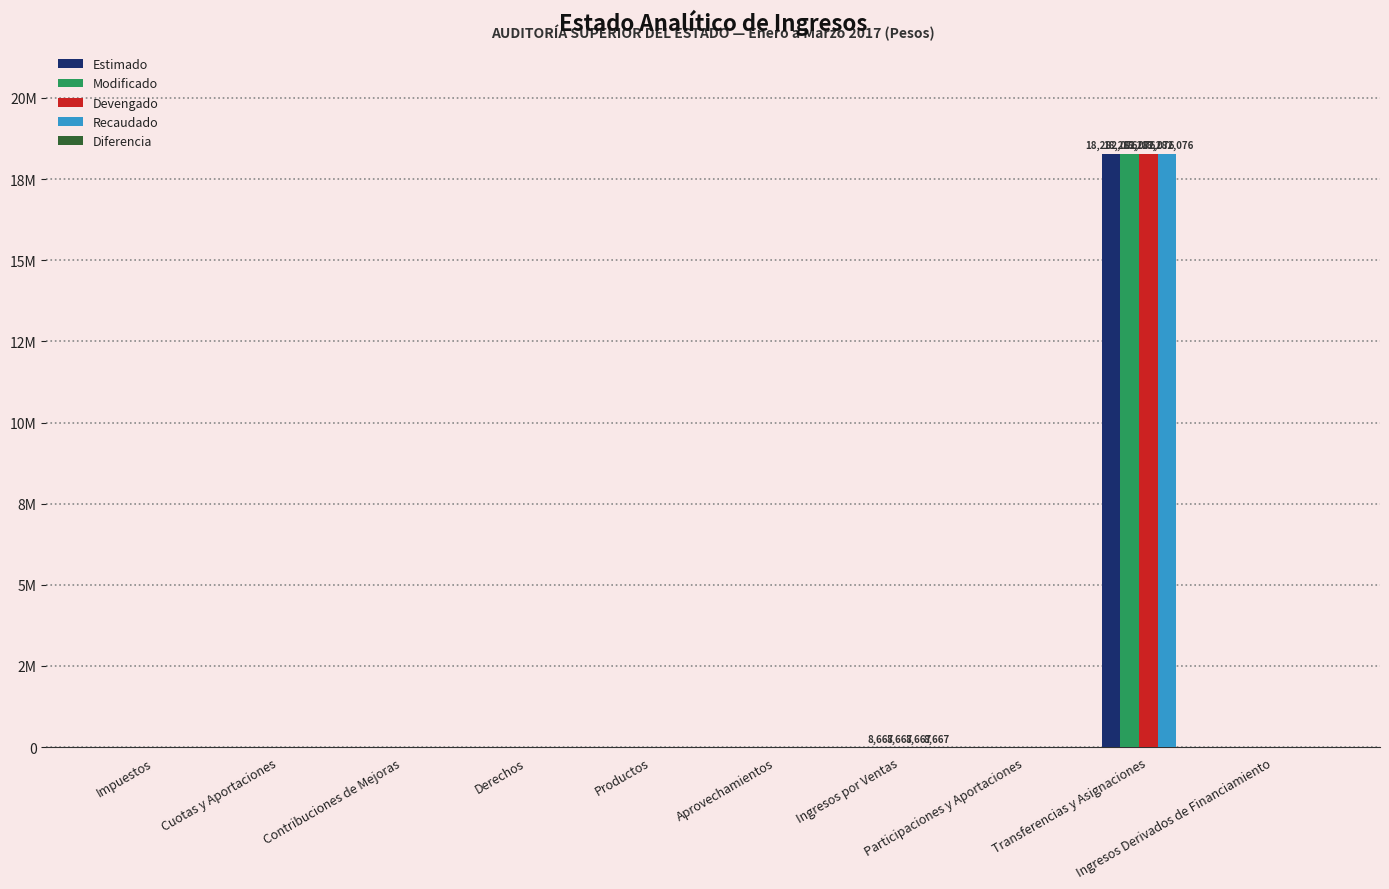

Reading left to right, transcribe all the data shown in this chart.

Estimado: Impuestos=0	Cuotas y Aportaciones=0	Contribuciones de Mejoras=0	Derechos=0	Productos=0	Aprovechamientos=0	Ingresos por Ventas=0	Participaciones y Aportaciones=0	Transferencias y Asignaciones=18282076	Ingresos Derivados de Financiamiento=0
Modificado: Impuestos=0	Cuotas y Aportaciones=0	Contribuciones de Mejoras=0	Derechos=0	Productos=0	Aprovechamientos=0	Ingresos por Ventas=8667	Participaciones y Aportaciones=0	Transferencias y Asignaciones=18282076	Ingresos Derivados de Financiamiento=0
Devengado: Impuestos=0	Cuotas y Aportaciones=0	Contribuciones de Mejoras=0	Derechos=0	Productos=0	Aprovechamientos=0	Ingresos por Ventas=8667	Participaciones y Aportaciones=0	Transferencias y Asignaciones=18282076	Ingresos Derivados de Financiamiento=0
Recaudado: Impuestos=0	Cuotas y Aportaciones=0	Contribuciones de Mejoras=0	Derechos=0	Productos=0	Aprovechamientos=0	Ingresos por Ventas=8667	Participaciones y Aportaciones=0	Transferencias y Asignaciones=18282076	Ingresos Derivados de Financiamiento=0
Diferencia: Impuestos=0	Cuotas y Aportaciones=0	Contribuciones de Mejoras=0	Derechos=0	Productos=0	Aprovechamientos=0	Ingresos por Ventas=8667	Participaciones y Aportaciones=0	Transferencias y Asignaciones=0	Ingresos Derivados de Financiamiento=0